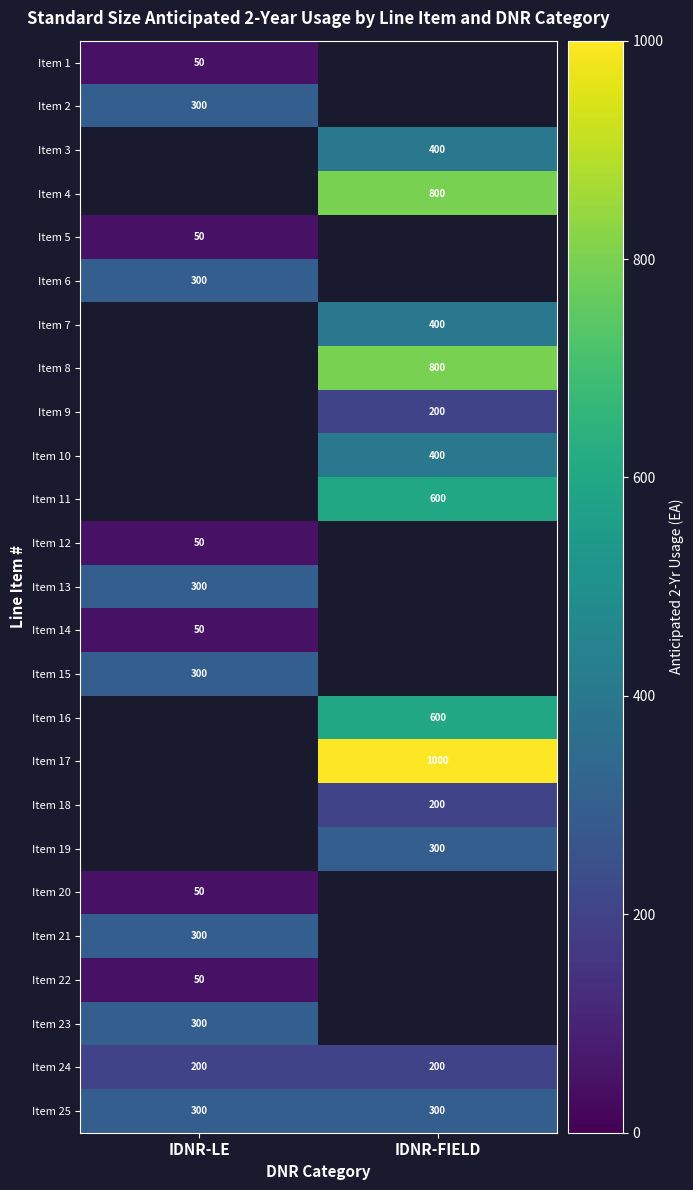

The Item 5 series shows 16 at IDNR-LE. True or false?

False